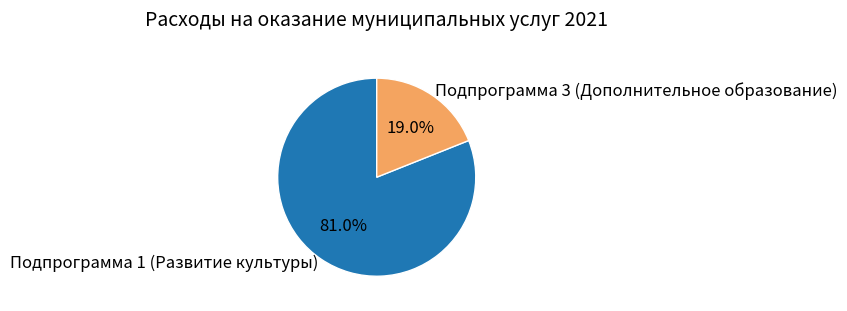

Approximately how many times larger is the value at Подпрограмма 1 (Развитие культуры) compared to Подпрограмма 3 (Дополнительное образование)?

4.3